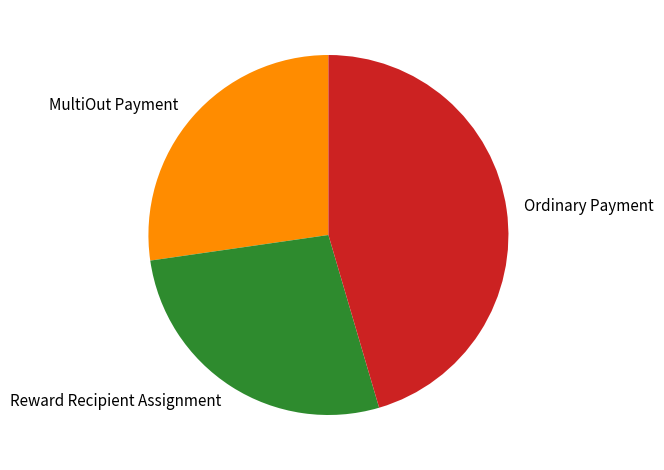

Between MultiOut Payment and Ordinary Payment, which is larger?

Ordinary Payment